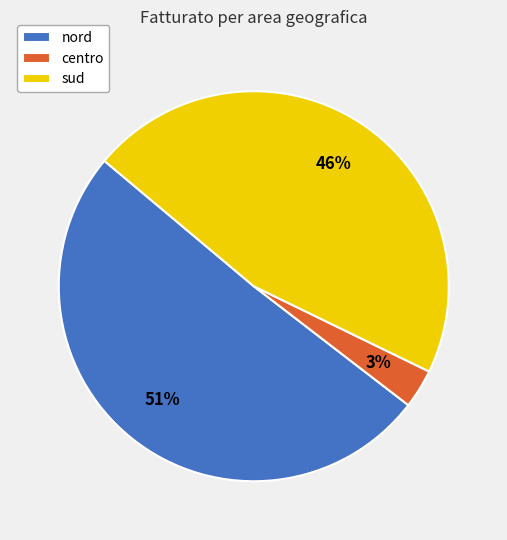

Which category has the smallest portion of the pie?

centro